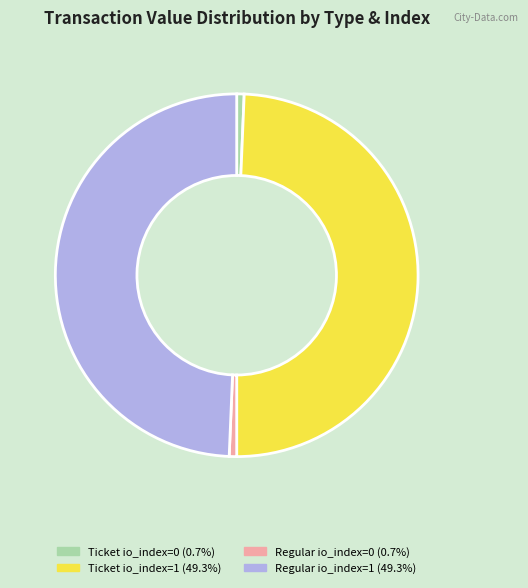

Does Ticket io_index=0 represent more than half of the total?

No